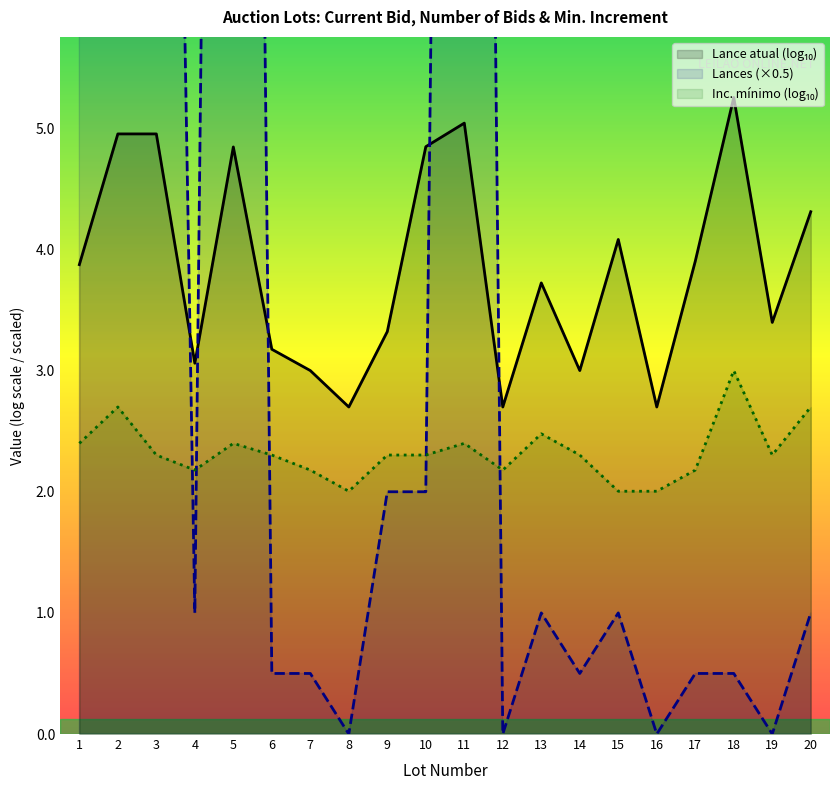

What is the total value across all series at 17?

6.6